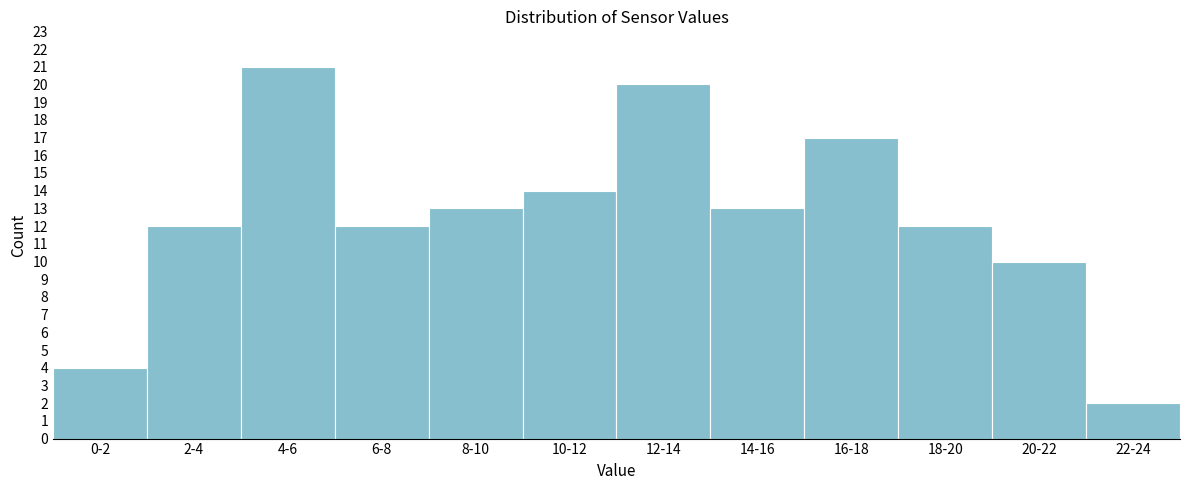

Reading right to left, extract all data points from this chart.

2	10	12	17	13	20	14	13	12	21	12	4